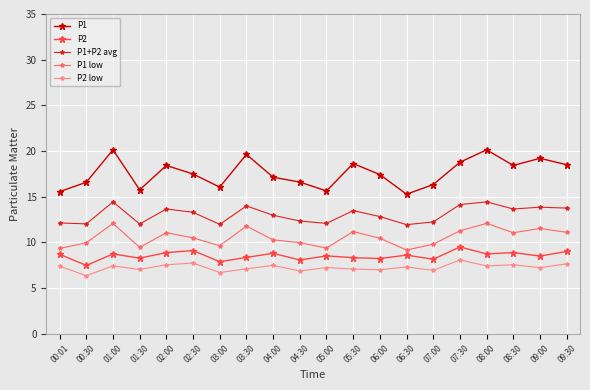

What position from the right is 01:30?

17